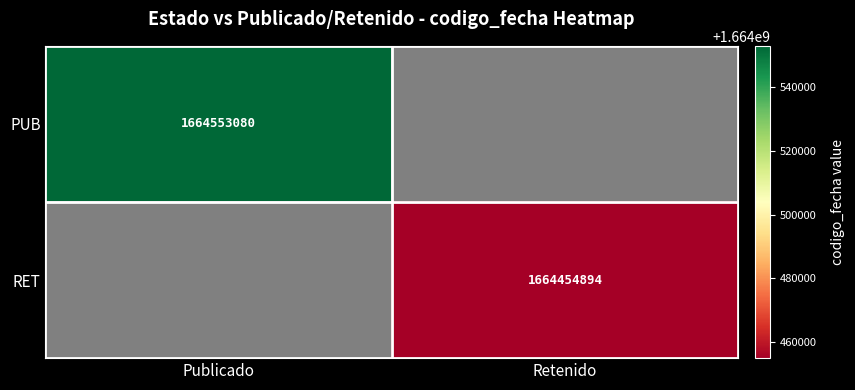

Is it true that PUB equals 1664553080 at Publicado?

True